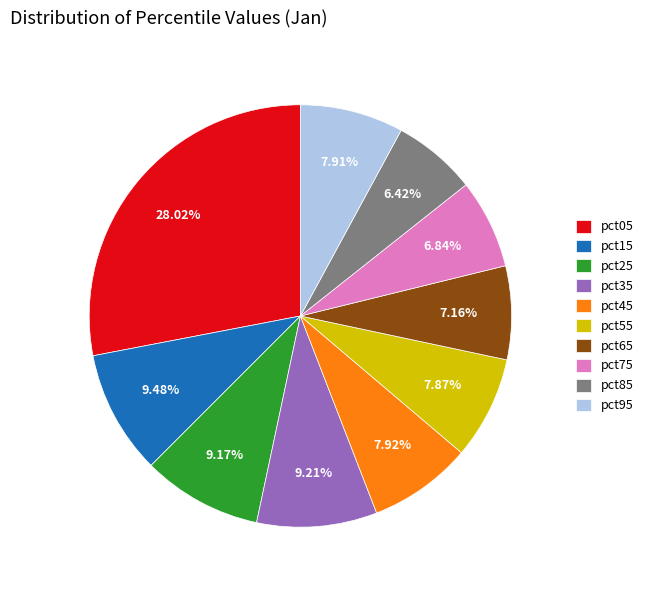

To the nearest percent, what is the difference between the largest and smallest slice percentages?

22%